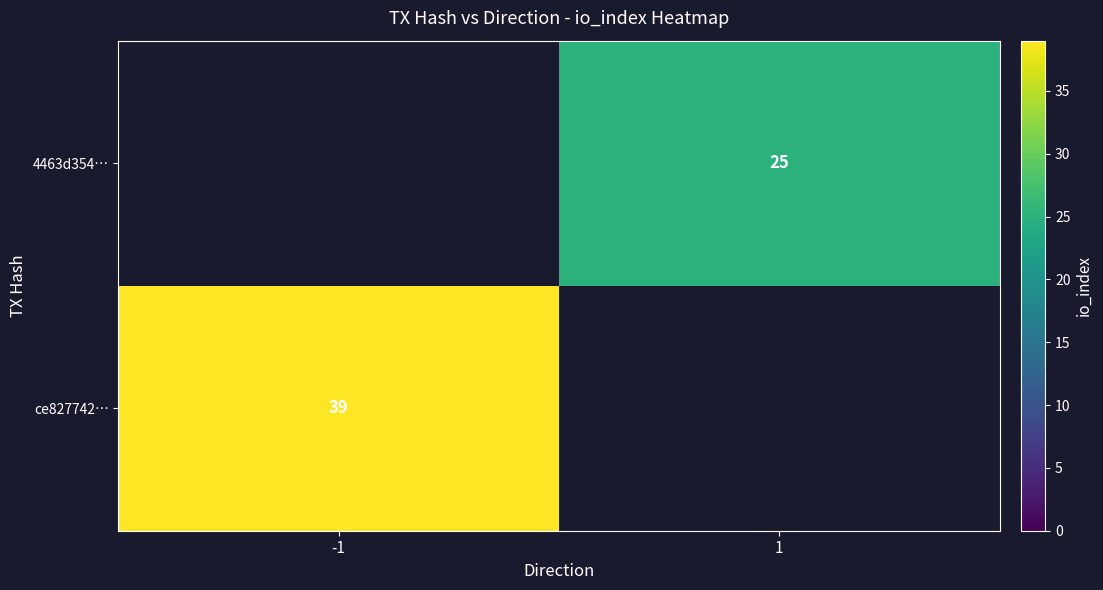

Is the value of ce827742… at -1 greater than the value of 4463d354… at 1?

Yes